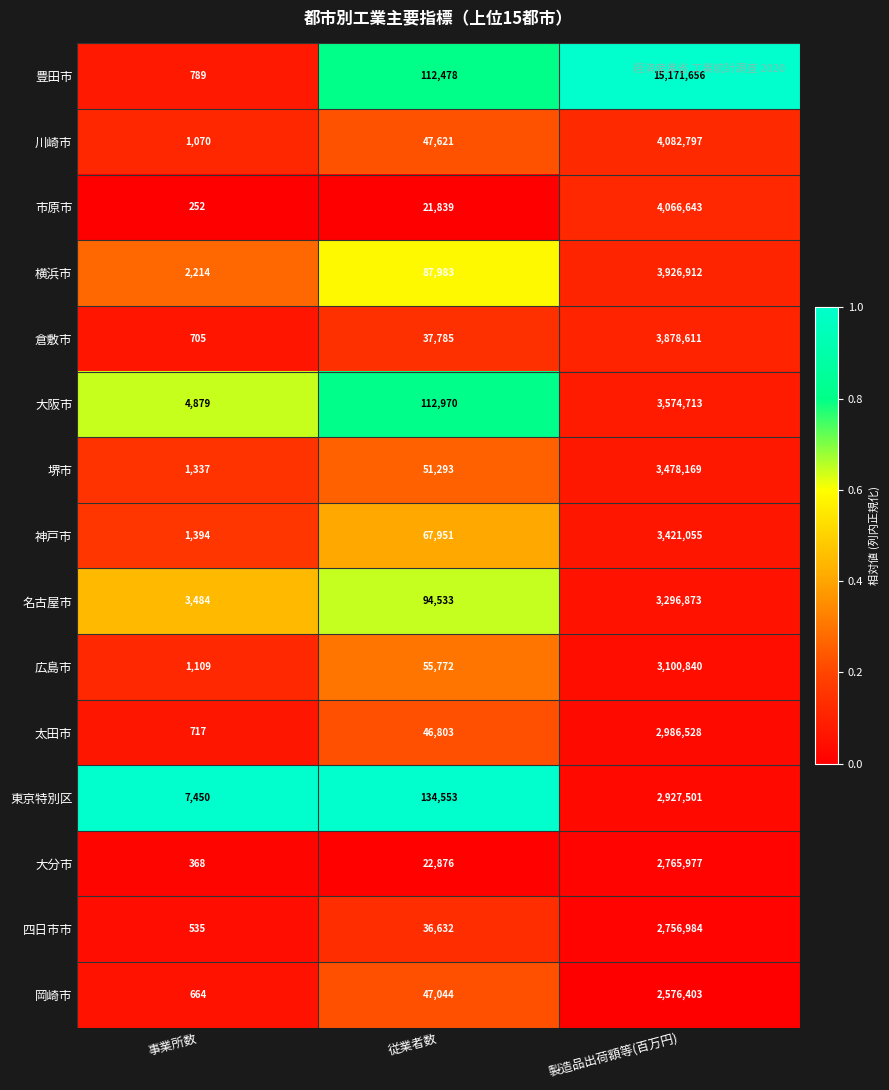

Which series changed the most between 事業所数 and 製造品出荷額等(百万円)?

豊田市